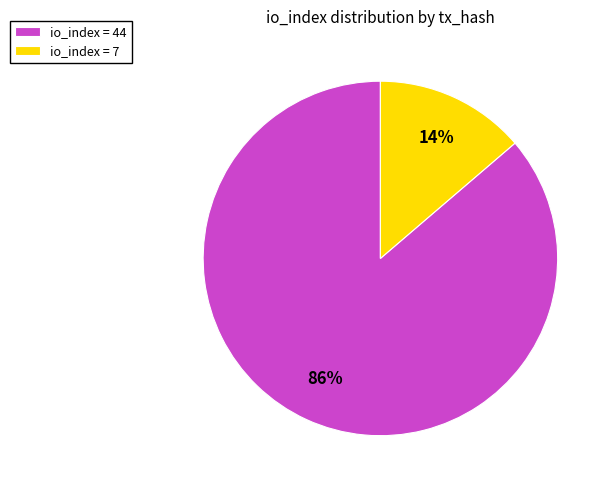

Which slice is the smallest?

io_index = 7